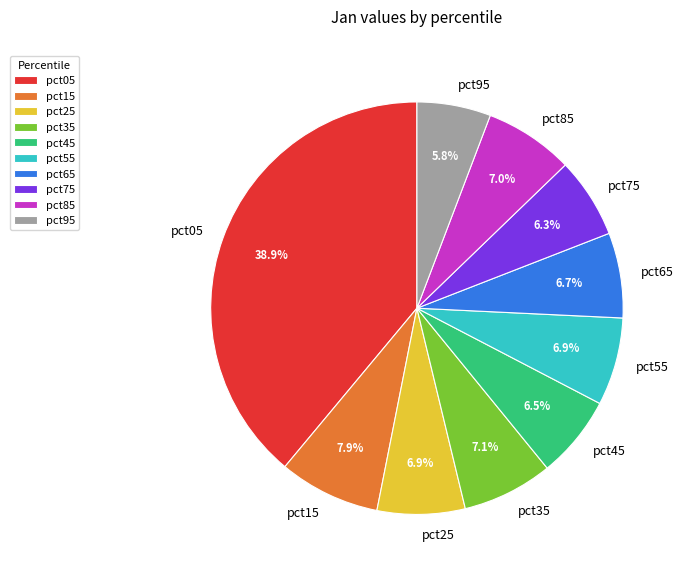

Combined, do pct55 and pct85 account for over 50%?

No